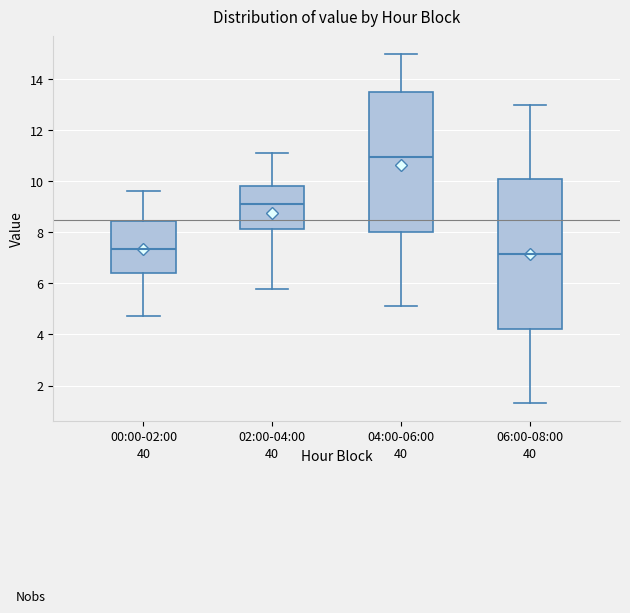

Where does the median line of the box for 06:00-08:00 sit on the y-axis? The values are not printed on the chart, so give them approximately, as read against the axis.

7.2